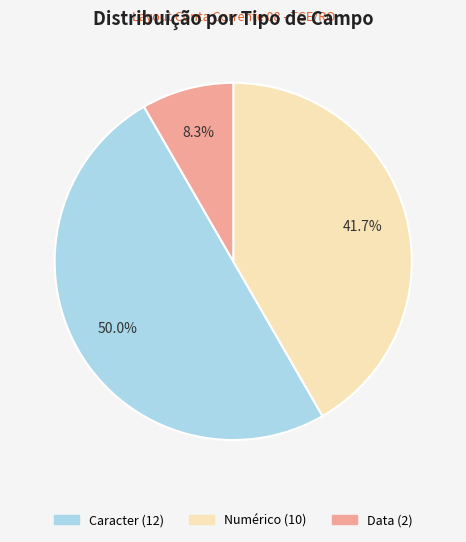

Count the number of slices in the pie.

3